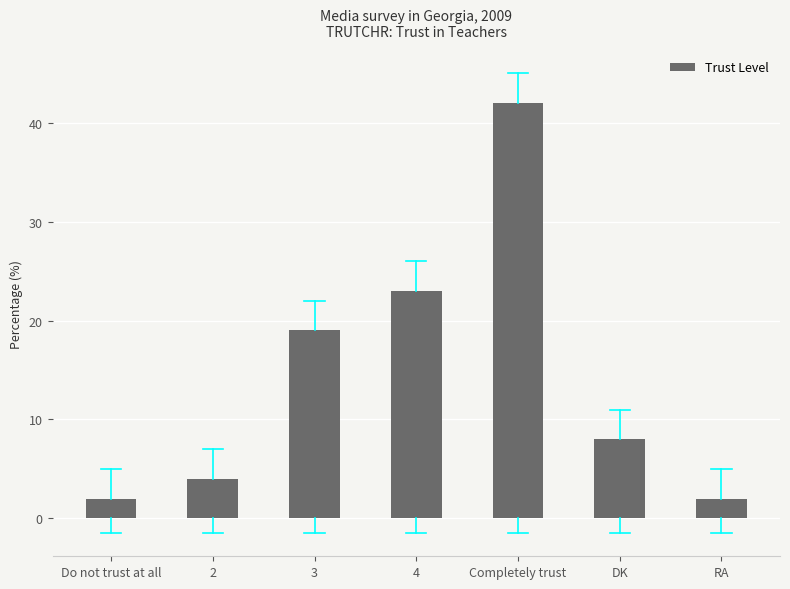

What is the difference between the second highest and second lowest values?

21